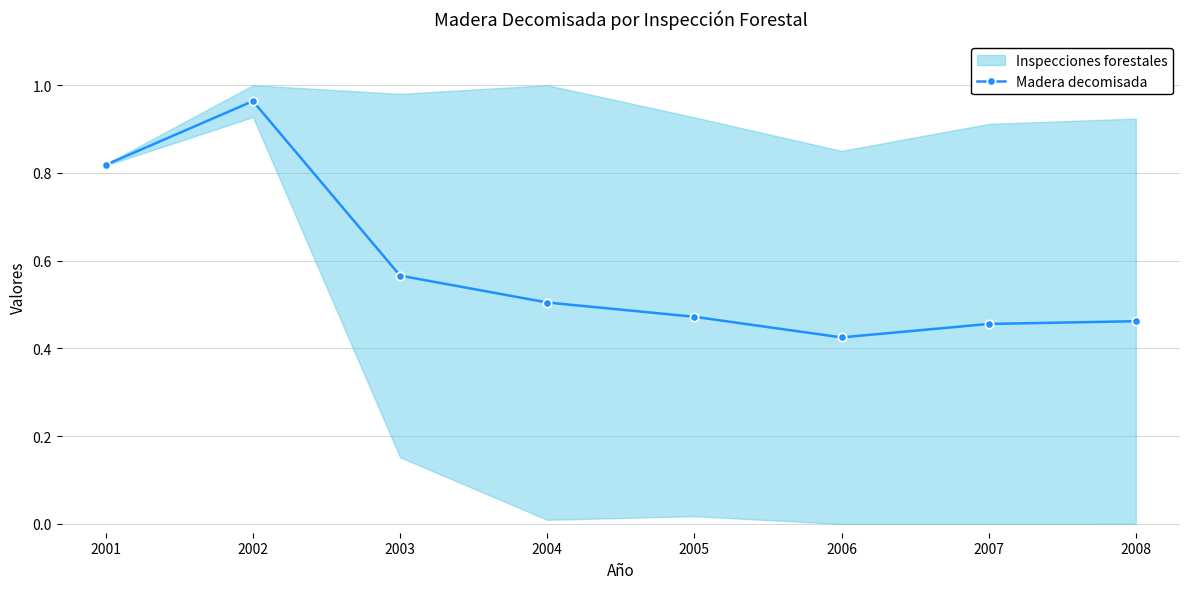

Which label corresponds to the smallest value in the chart?

2006